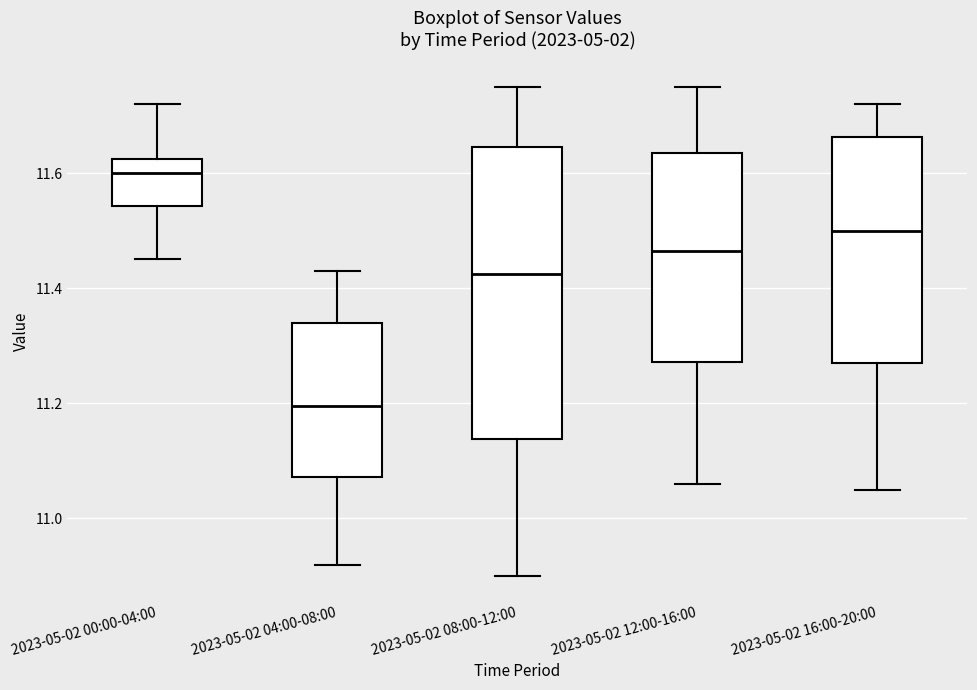

Which box is the tallest, from its lower edge to its upper edge?

2023-05-02 08:00-12:00